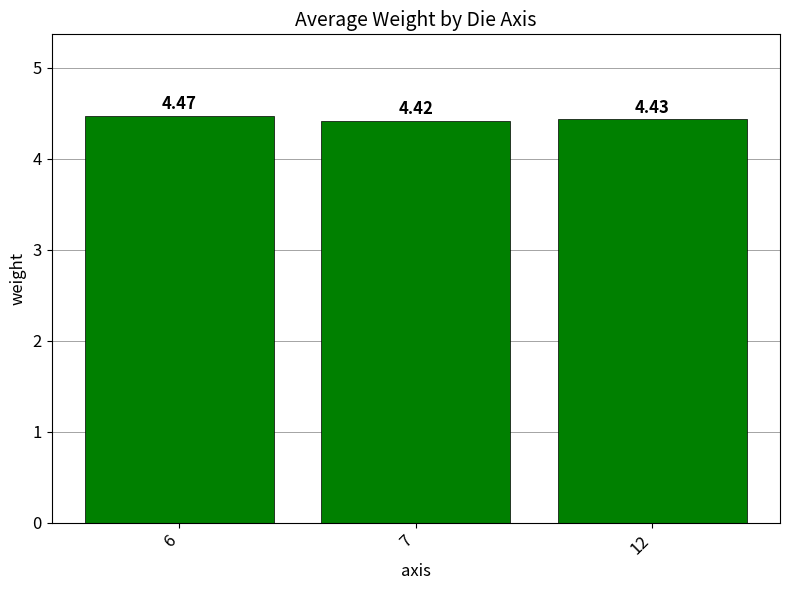

How many bars are there in total?

3